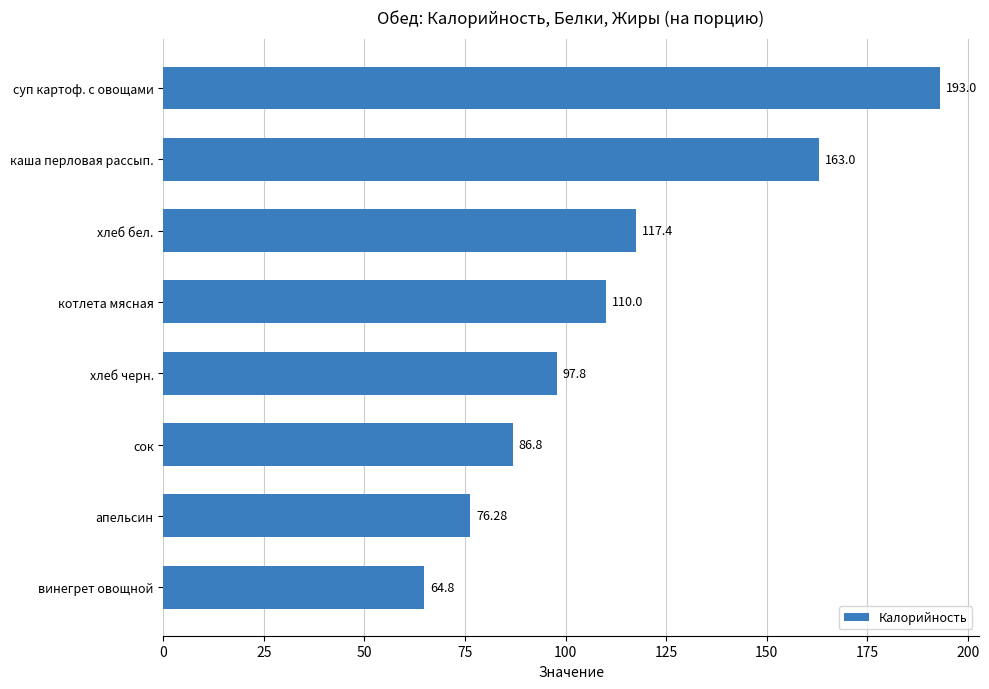

Which category has the lowest value across all series?

винегрет овощной